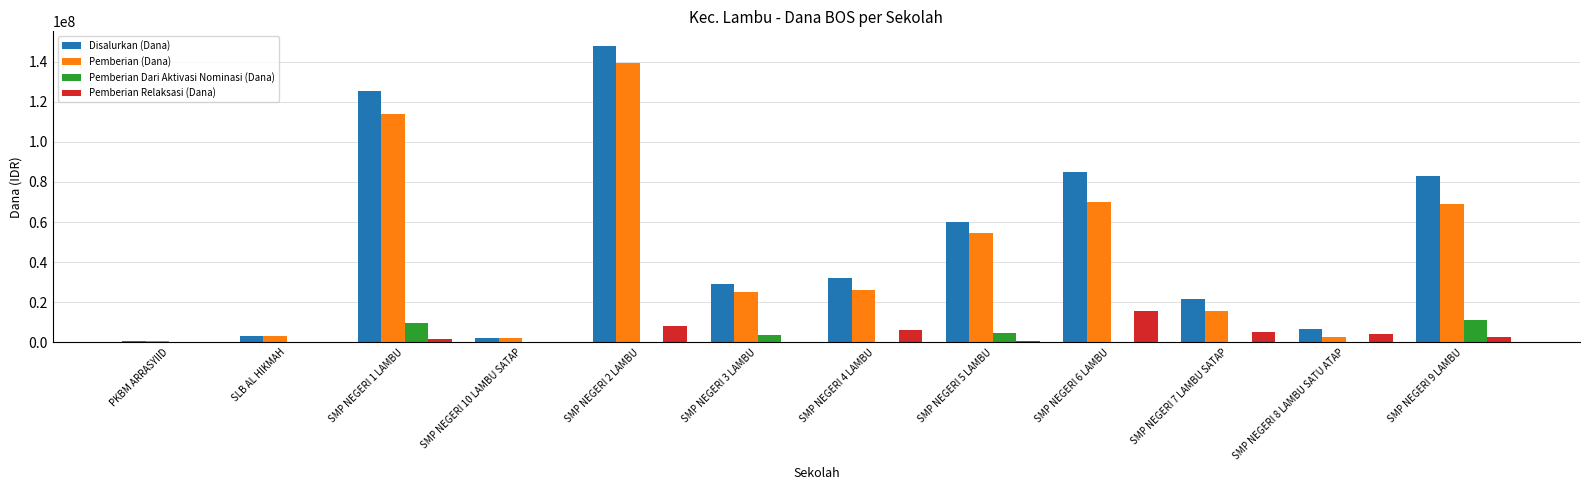

The value of Pemberian Dari Aktivasi Nominasi (Dana) at SMP NEGERI 1 LAMBU is 9750000. True or false?

True